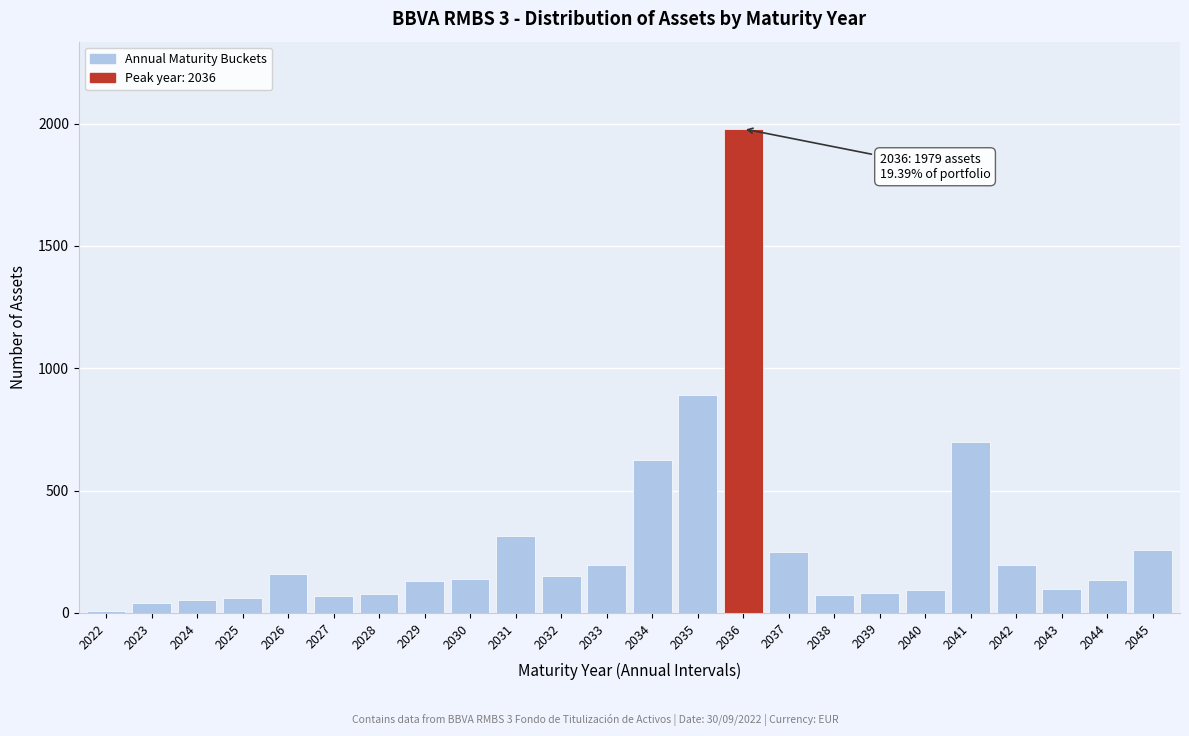

At which label is the value closest to 993?

2035